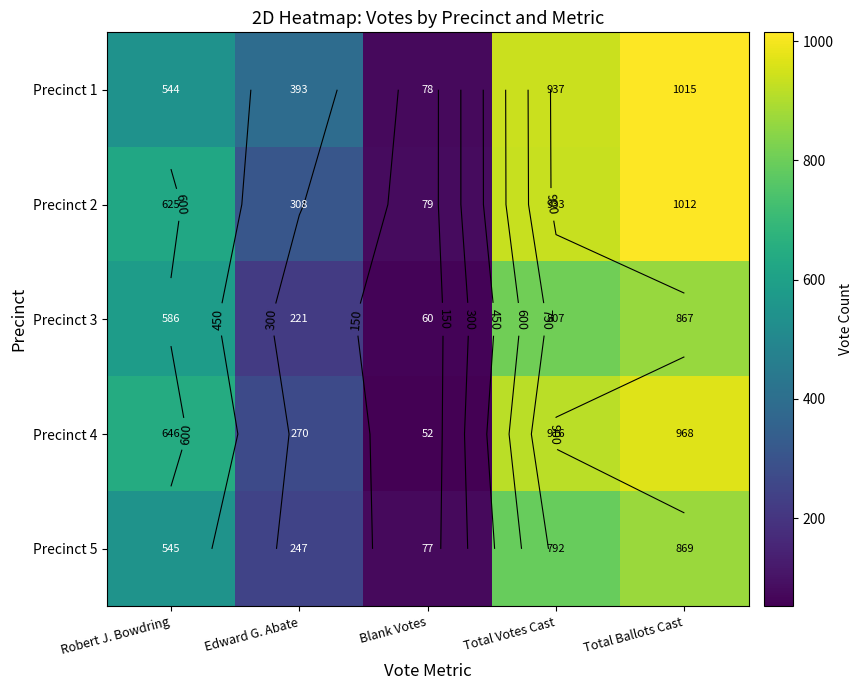

What is the difference between the maximum and minimum values in the Precinct 1 series?

937